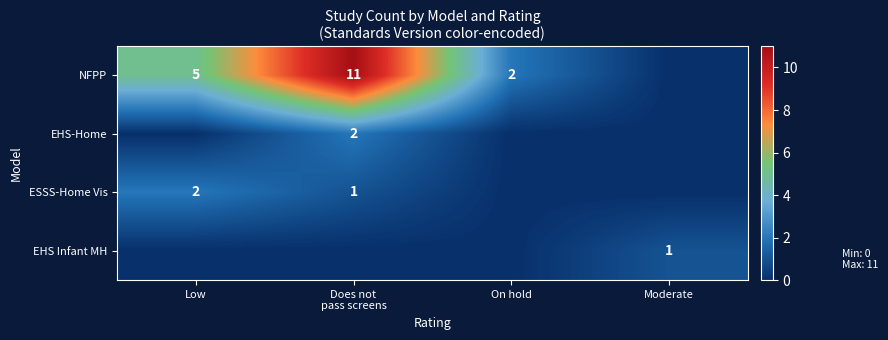

At how many categories does at least one series exceed 9?

1